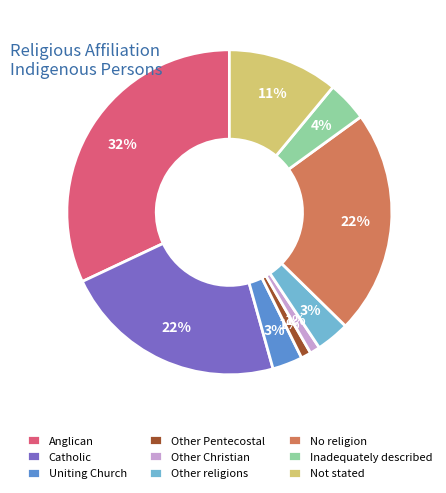

How many segments does this pie chart have?

9